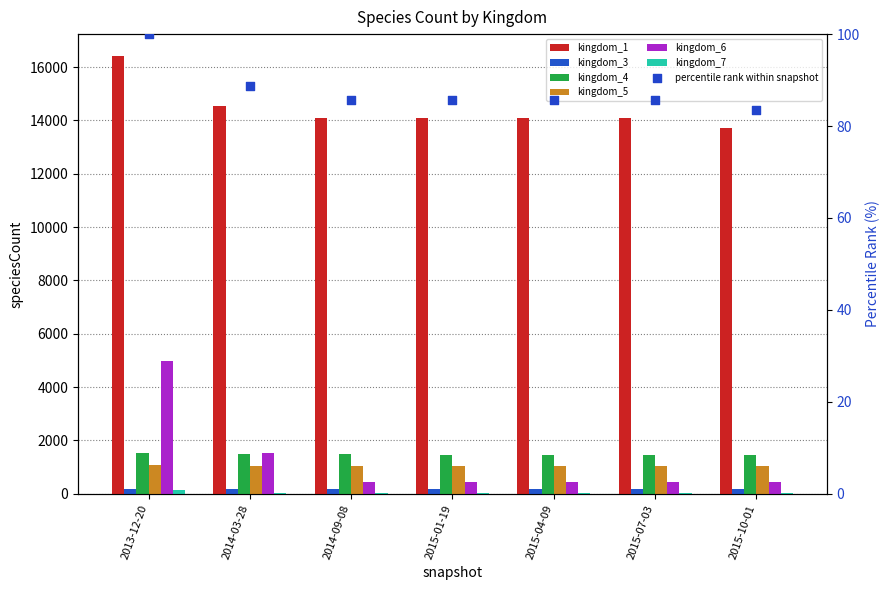

What is the total value across all series at 2015-07-03?

17045